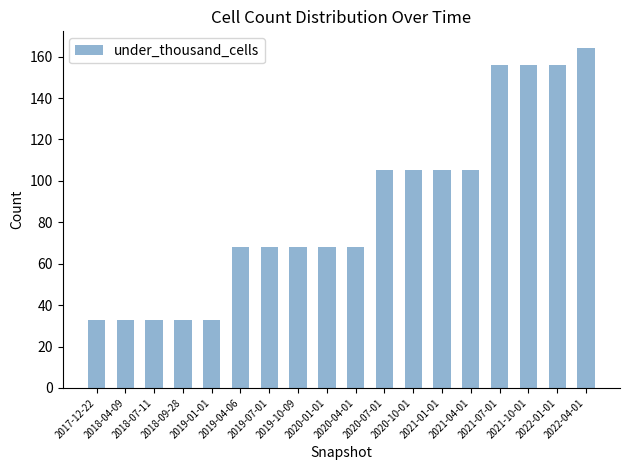

Reading left to right, extract all data points from this chart.

33	33	33	33	33	68	68	68	68	68	105	105	105	105	156	156	156	164